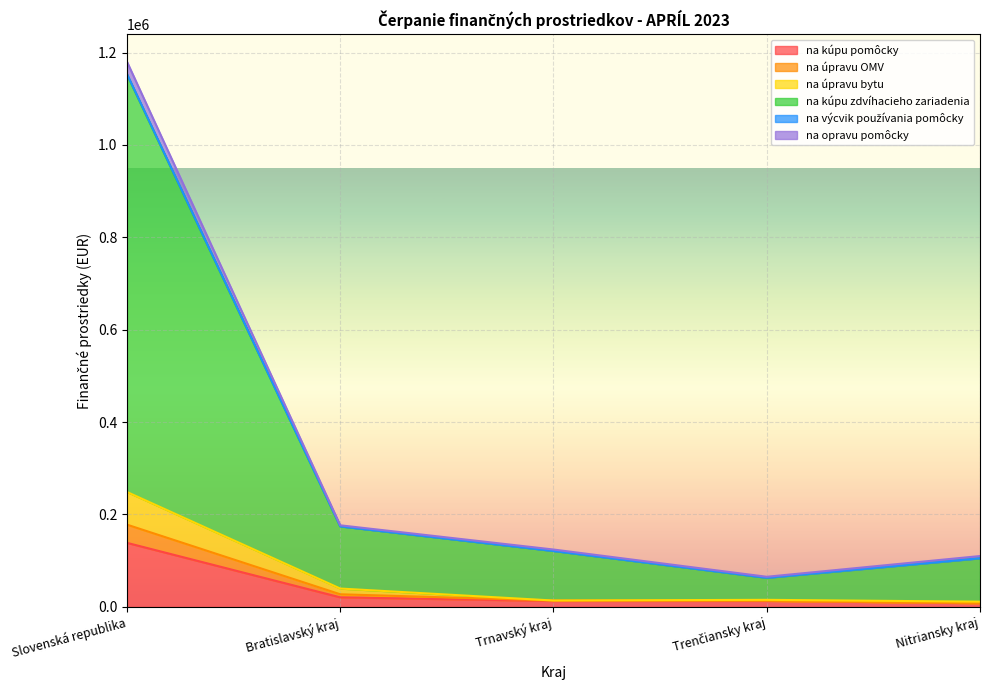

At which label does na kúpu pomôcky reach its peak?

Slovenská republika